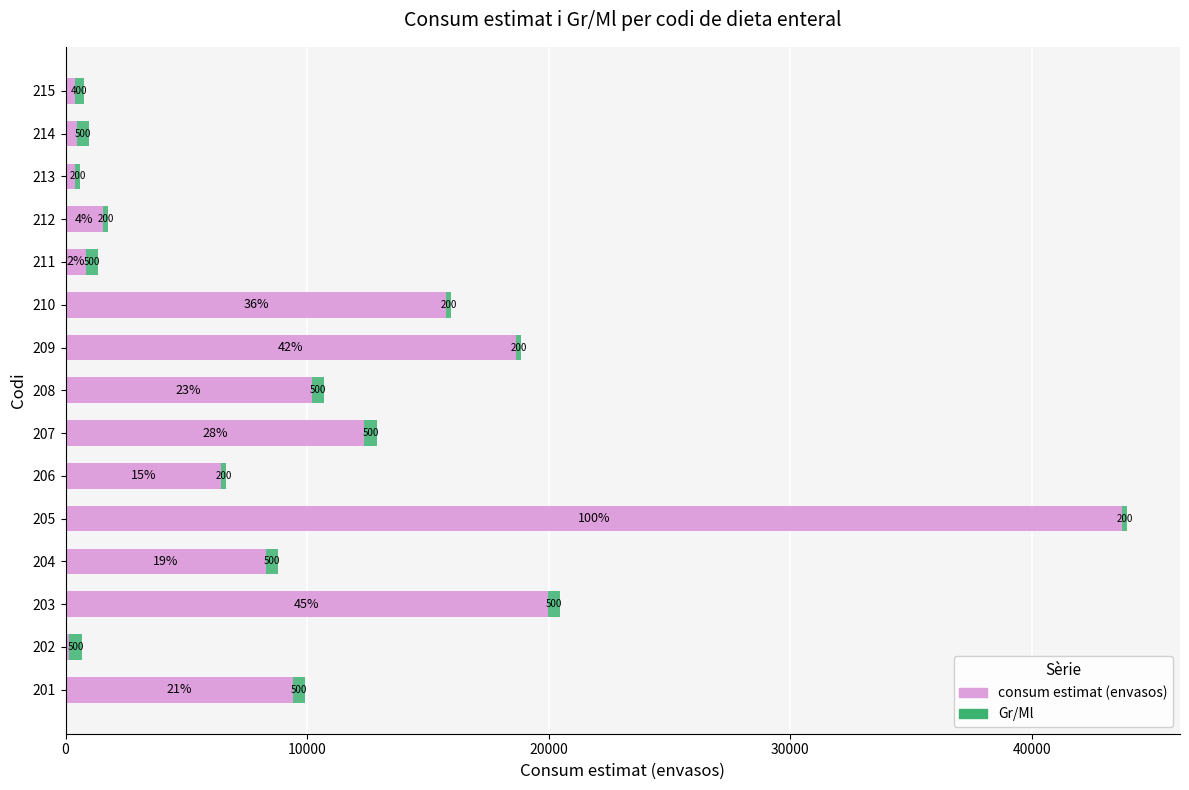

What are all the series names shown in the legend?

consum estimat (envasos), Gr/Ml